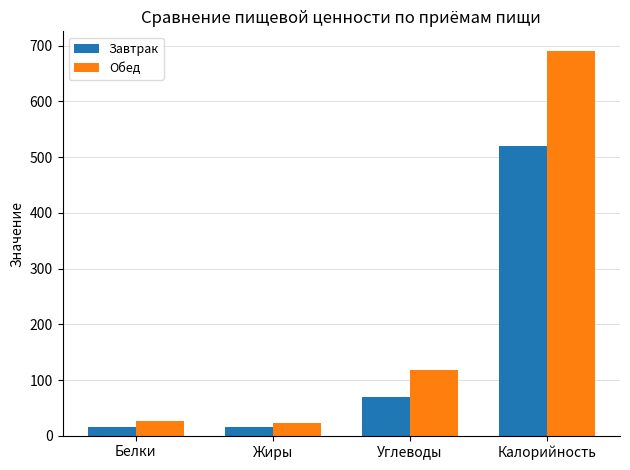

What is the difference between the Завтрак values at Белки and Углеводы?

53